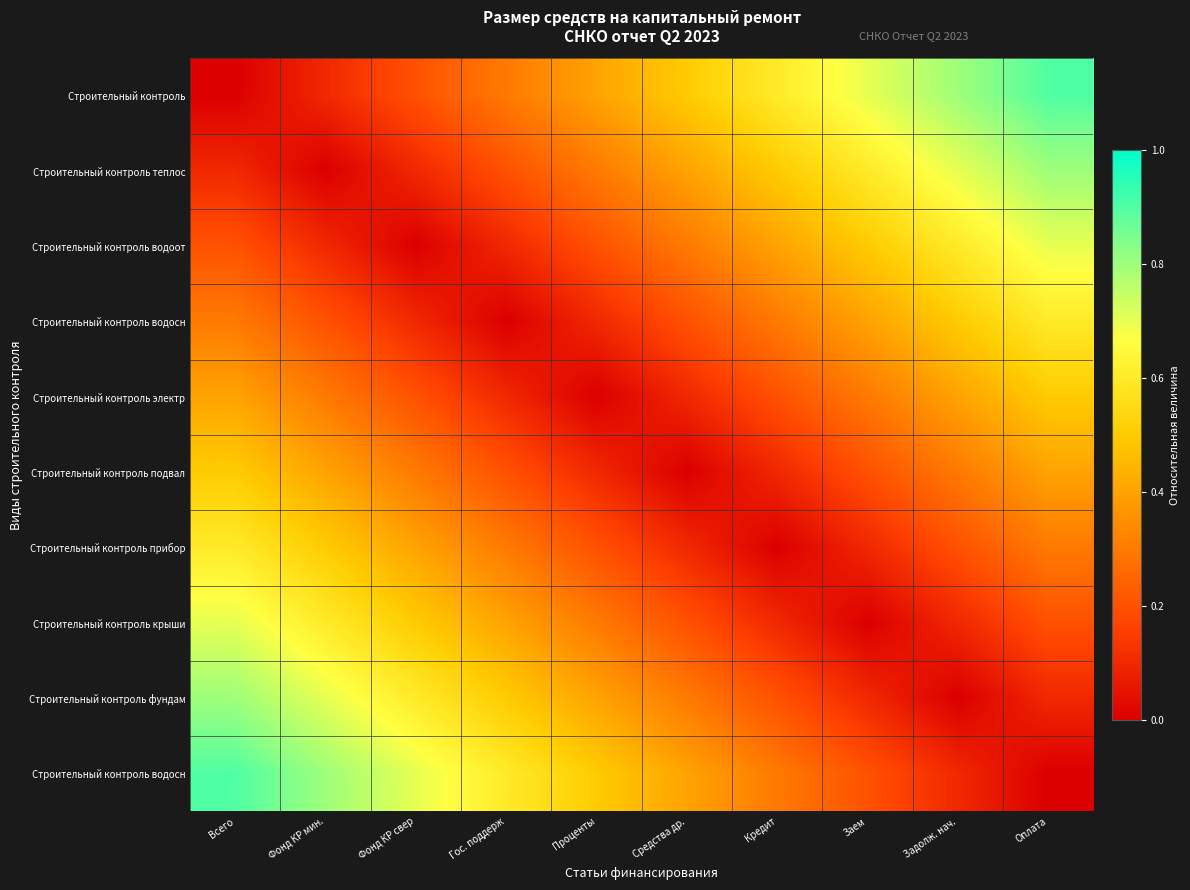

At which category does the chart reach its minimum across all series?

Всего